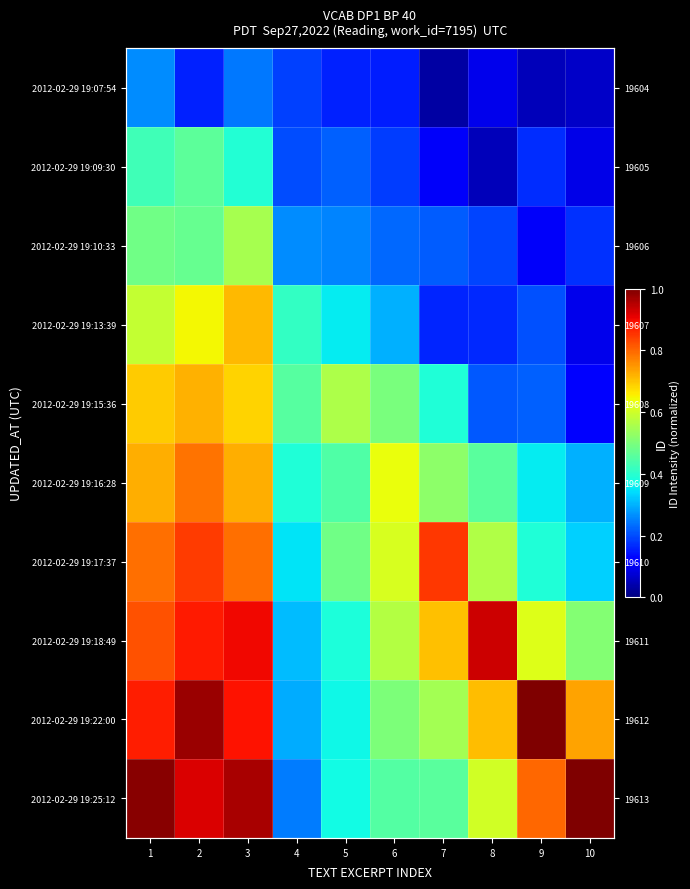

Is the value of row_1 at 1 greater than the value of row_3 at 3?

No